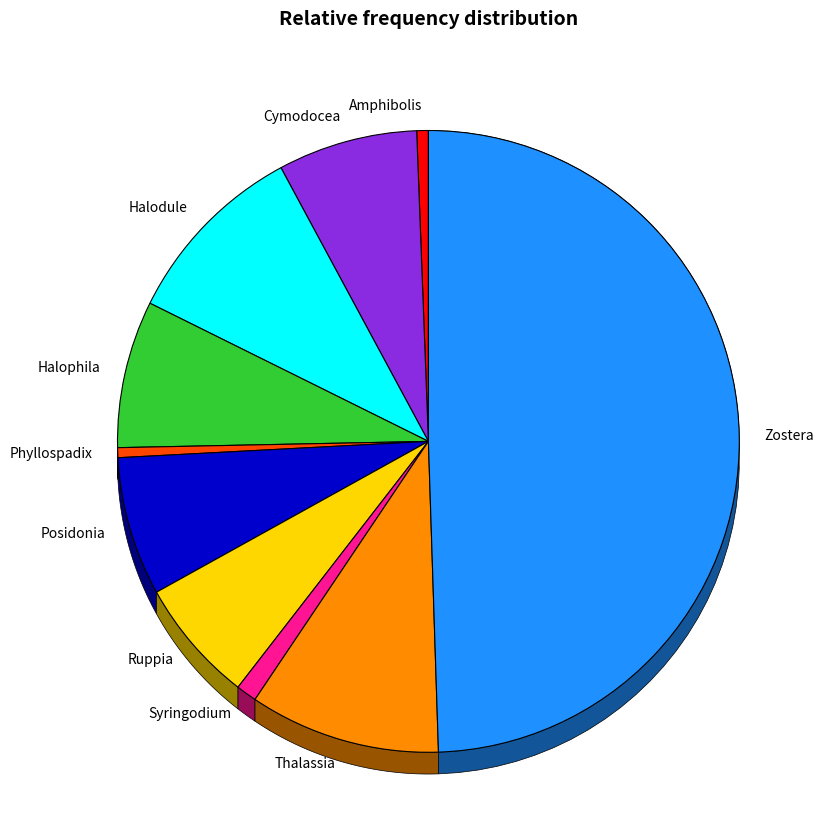

Do Thalassia and Zostera together represent more than half of the pie?

Yes